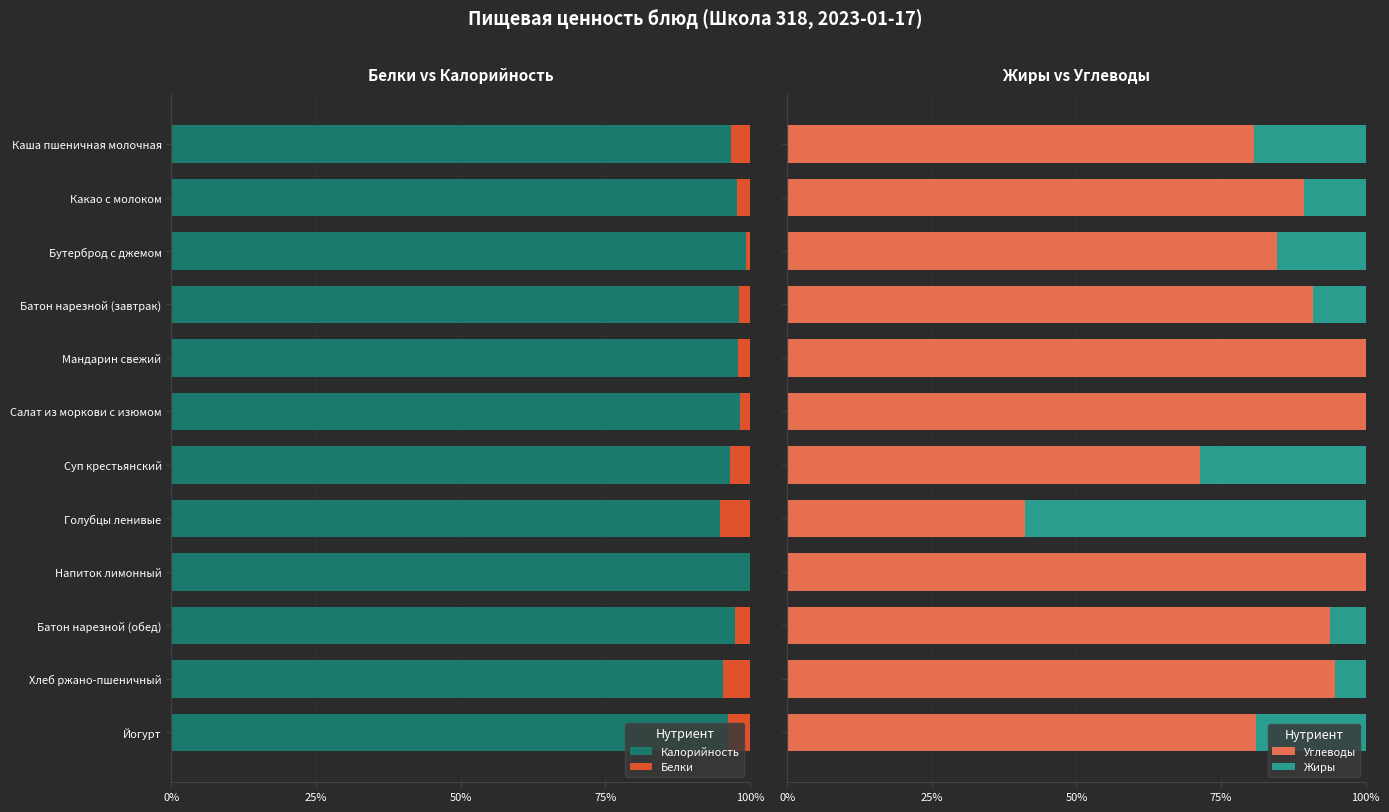

What is the approximate value of Калорийность at Каша пшеничная молочная?

96.8